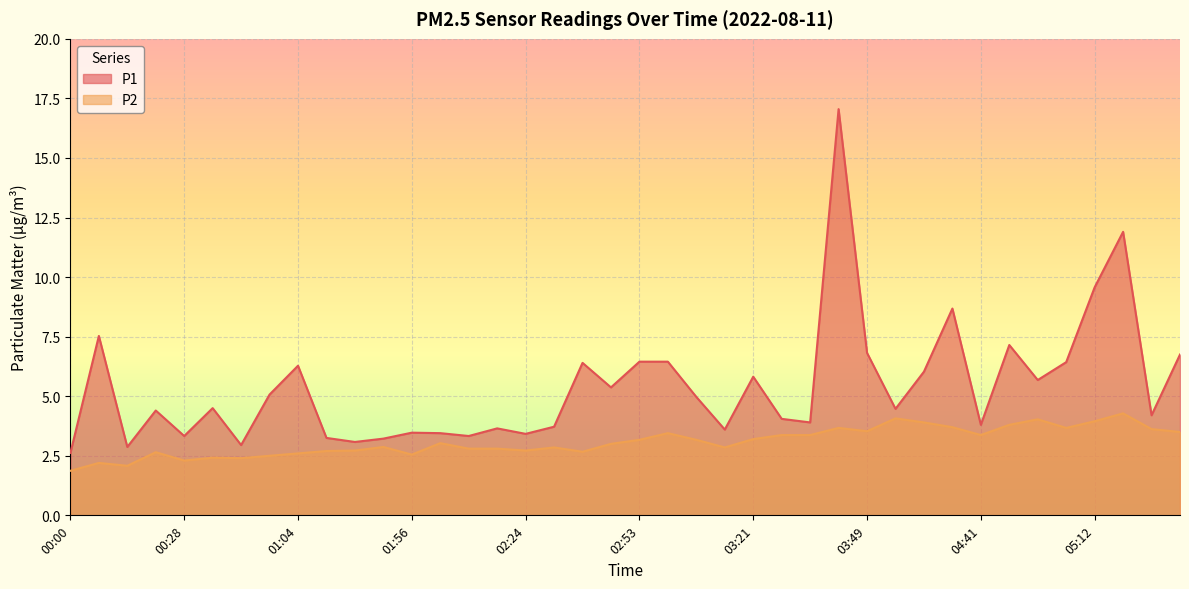

Between 05:04 and 03:49, which is larger?

03:49